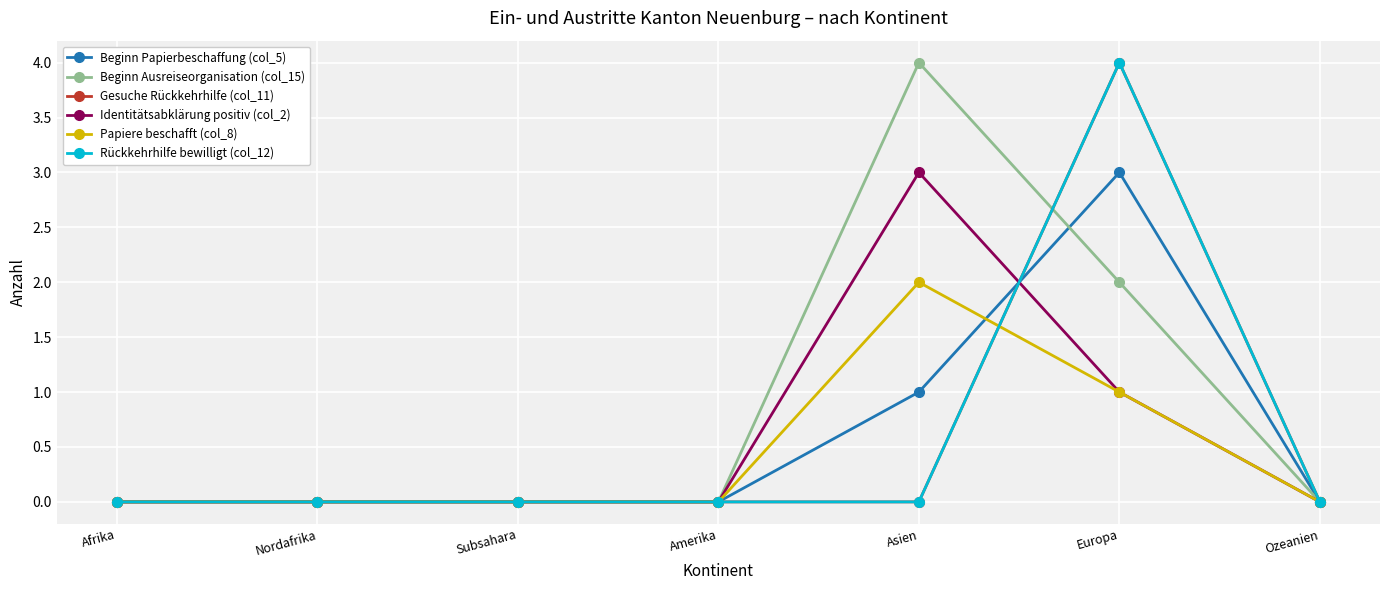

What are all the series names shown in the legend?

Beginn Papierbeschaffung (col_5), Beginn Ausreiseorganisation (col_15), Gesuche Rückkehrhilfe (col_11), Identitätsabklärung positiv (col_2), Papiere beschafft (col_8), Rückkehrhilfe bewilligt (col_12)